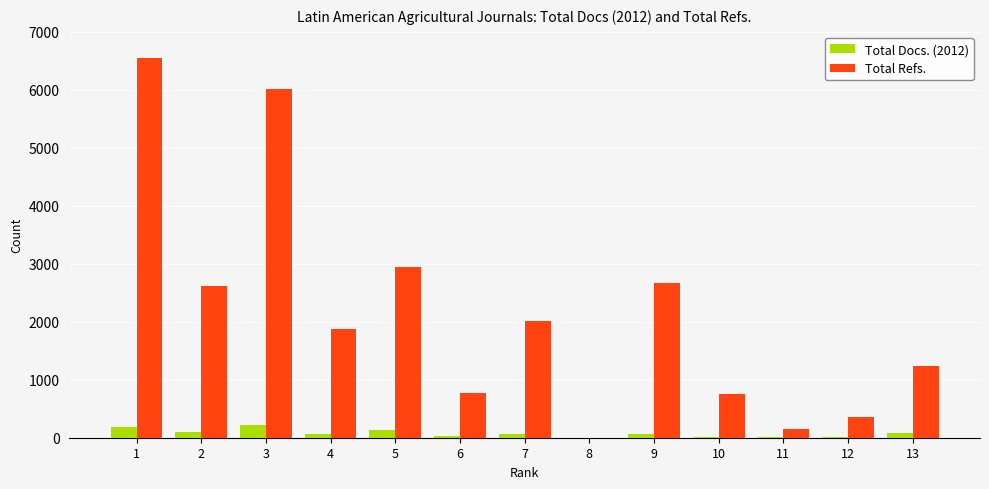

What is the sum of all Total Refs. values?

27907